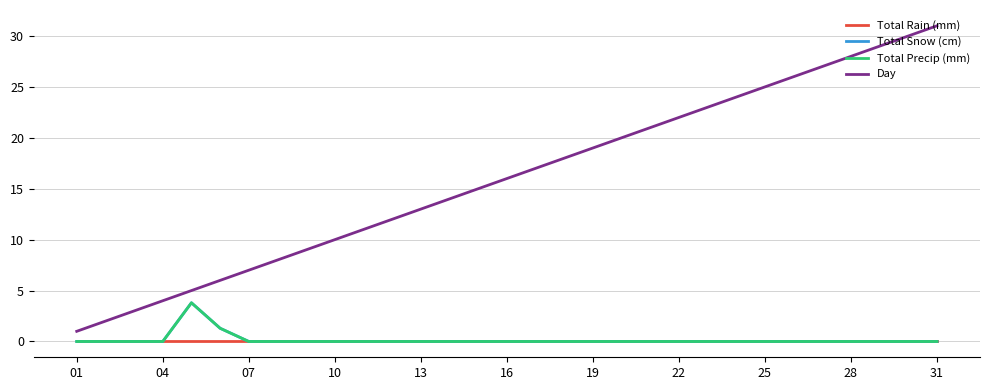

Does the chart display data point markers on the line(s)?

No